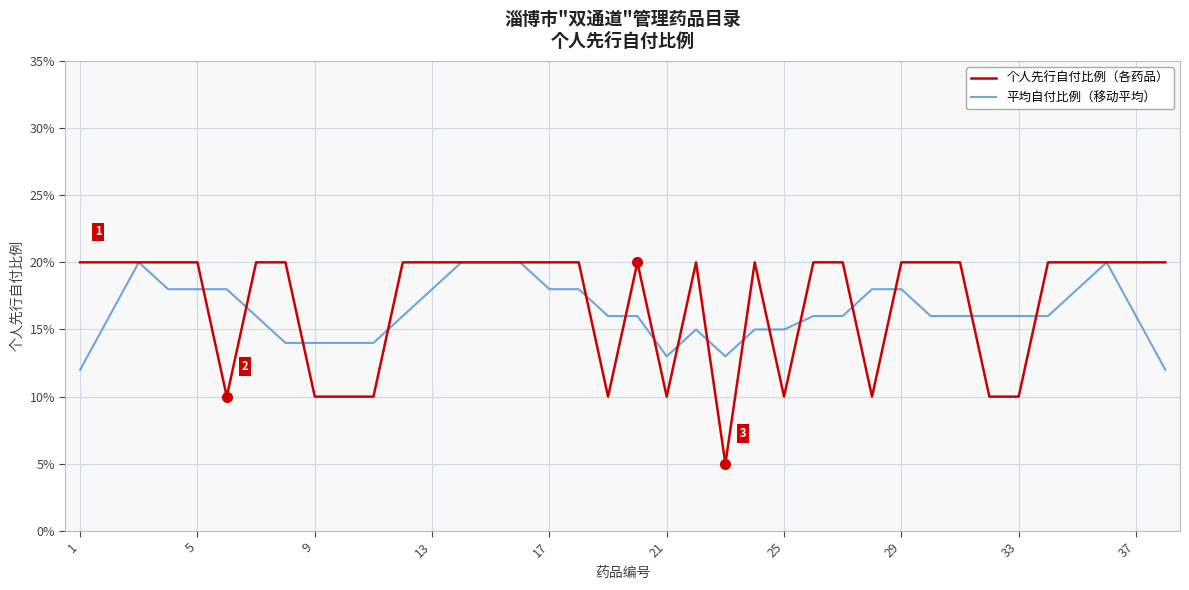

Does the chart display data point markers on the line(s)?

No